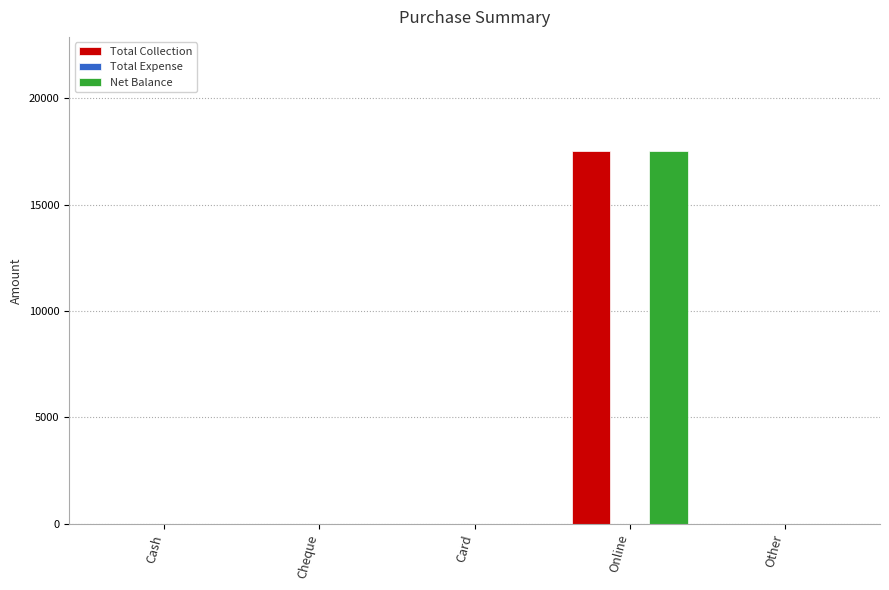

Is it true that Total Collection equals 6586 at Online?

False